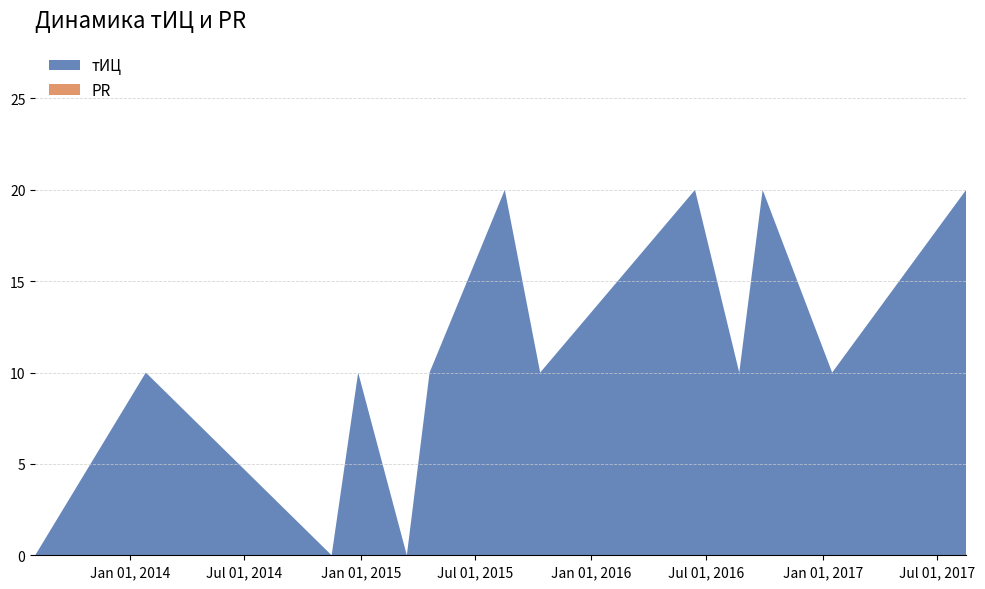

Reading left to right, extract all data points from this chart.

тИЦ: 2013-08-04=0	2014-01-26=10	2014-11-16=0	2014-12-28=10	2015-03-15=0	2015-04-20=10	2015-08-17=20	2015-10-12=10	2016-06-13=20	2016-08-22=10	2016-09-28=20	2017-01-16=10	2017-08-16=20
PR: 2013-08-04=0	2014-01-26=0	2014-11-16=0	2014-12-28=0	2015-03-15=0	2015-04-20=0	2015-08-17=0	2015-10-12=0	2016-06-13=0	2016-08-22=0	2016-09-28=0	2017-01-16=0	2017-08-16=0